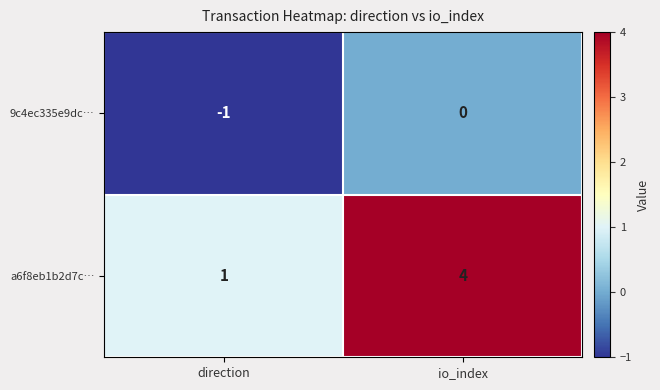

At which category is the sum across all series the highest?

io_index